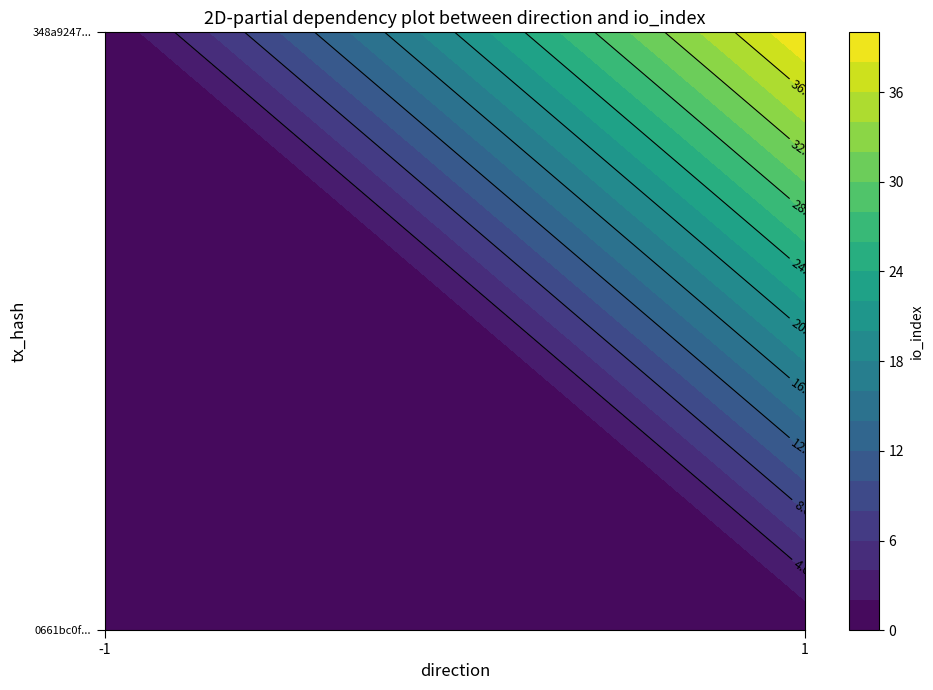

How many data points does each series have?

2